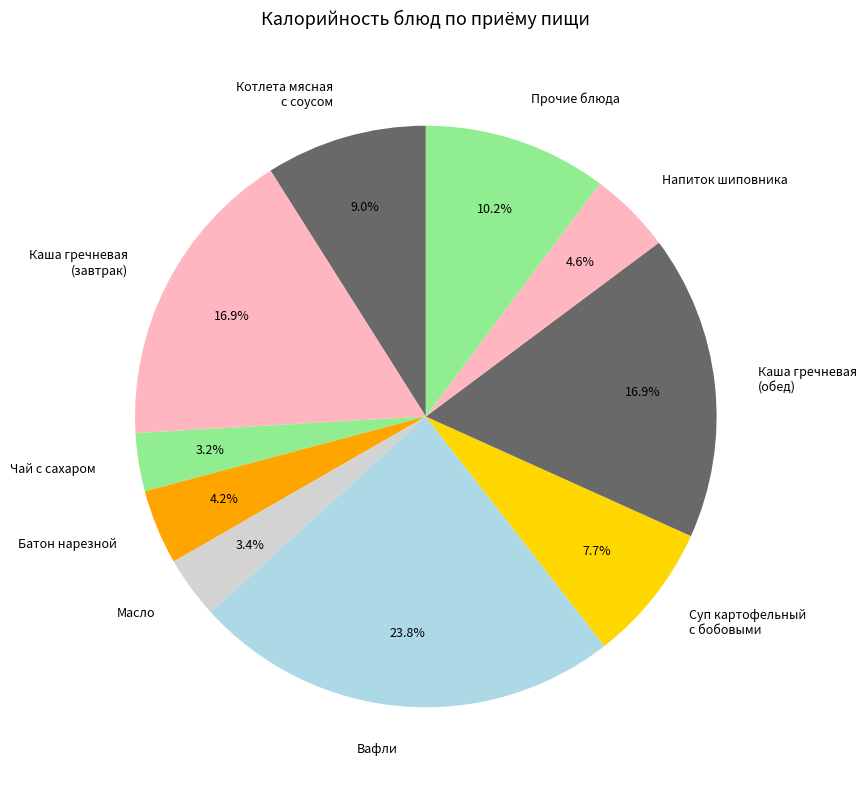

Which slice is the largest?

Вафли